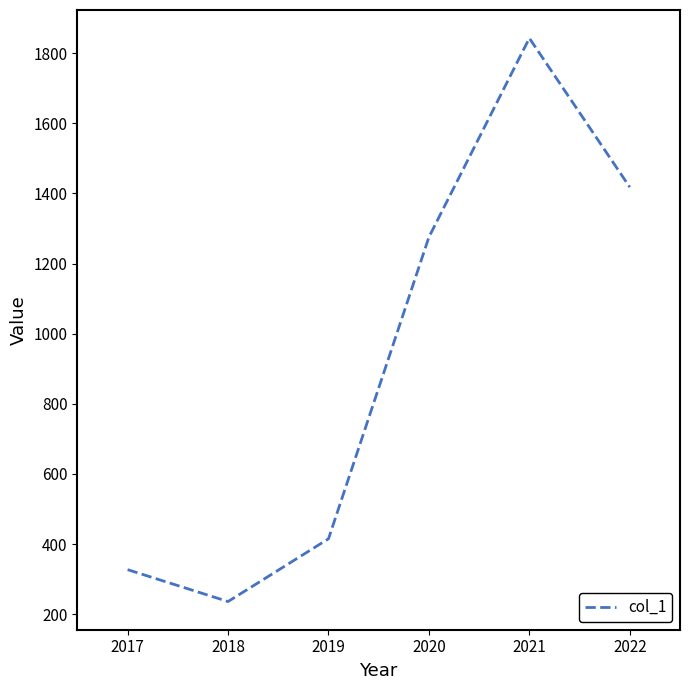

Does the chart have visible grid lines?

No